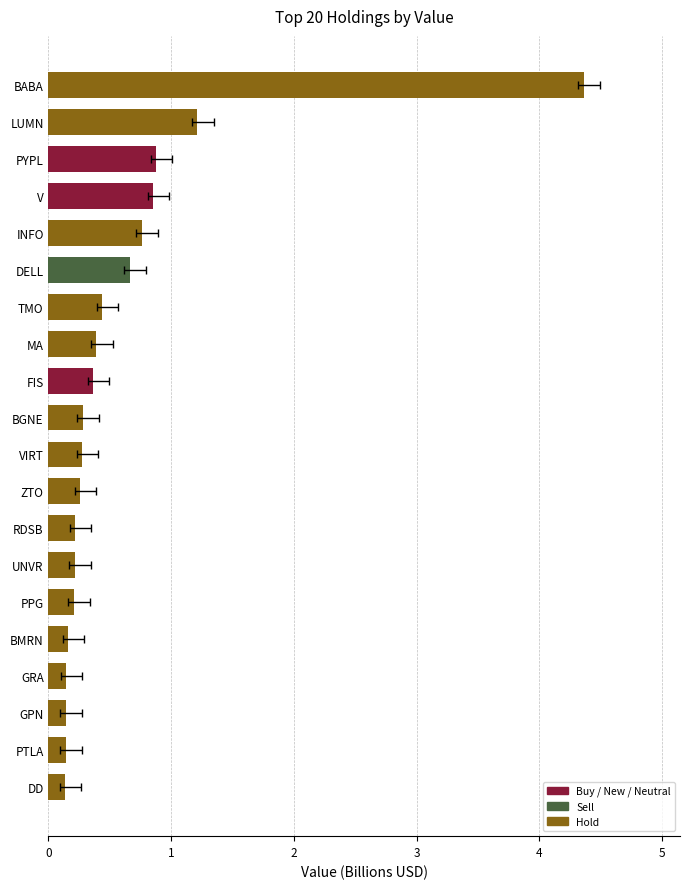

Reading left to right, transcribe all the data shown in this chart.

4.4	1.2	0.9	0.9	0.8	0.7	0.4	0.4	0.4	0.3	0.3	0.3	0.2	0.2	0.2	0.2	0.1	0.1	0.1	0.1